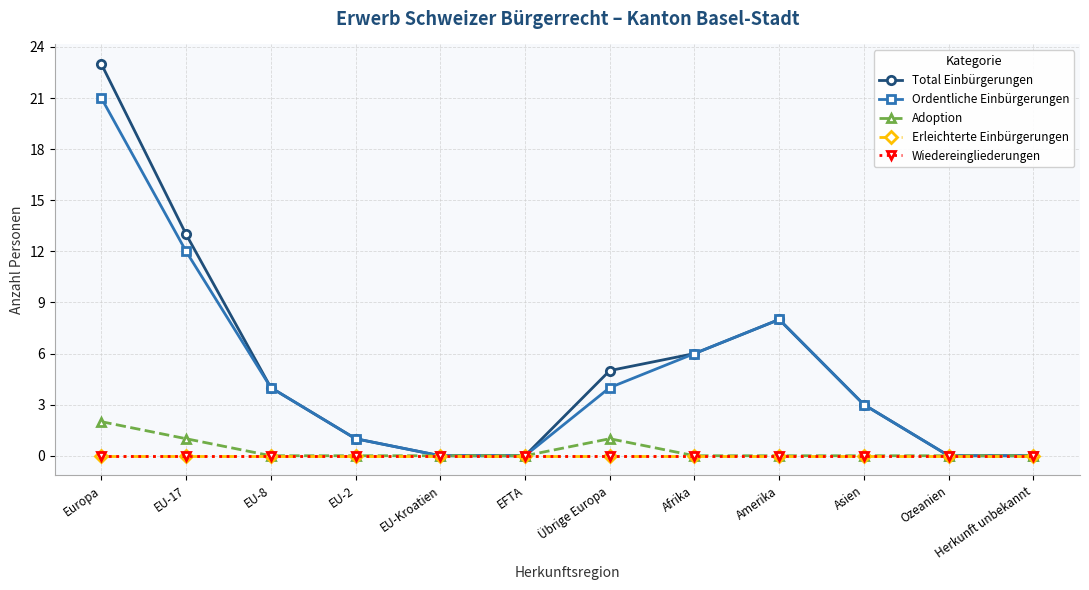

Is the value of Erleichterte Einbürgerungen at EU-17 greater than the value of Wiedereingliederungen at Asien?

No